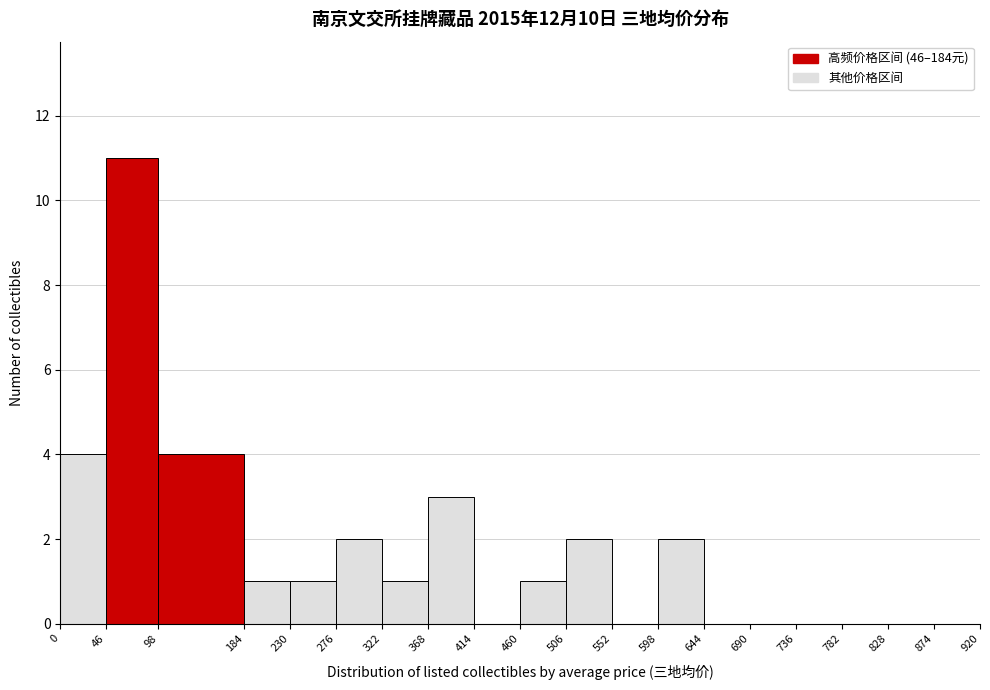

Over which range of the x-axis is the bar tallest?

46 to 98